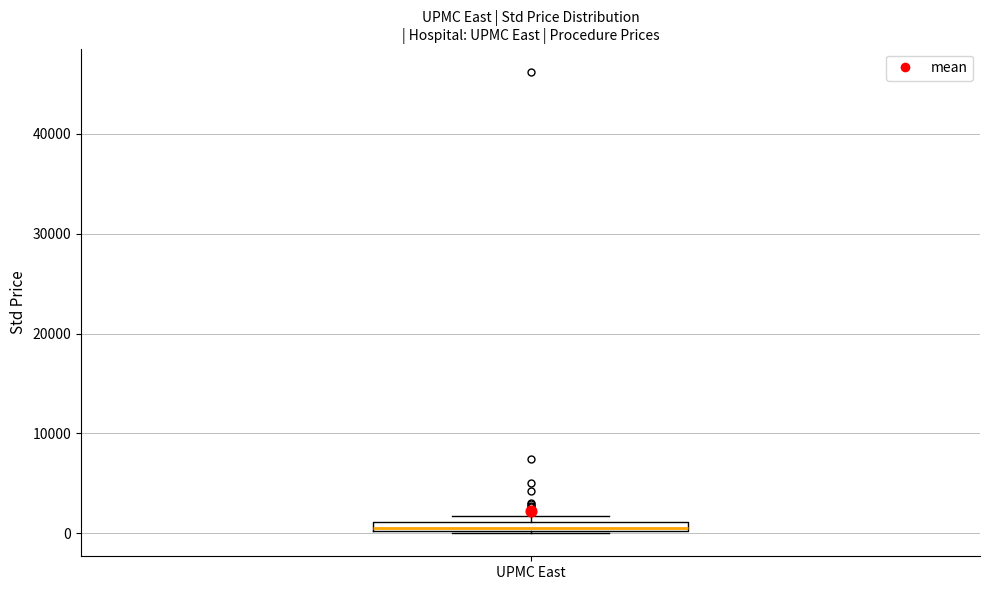

Where is the lower edge of the box for UPMC East on the y-axis? The values are not printed on the chart, so give them approximately, as read against the axis.

0